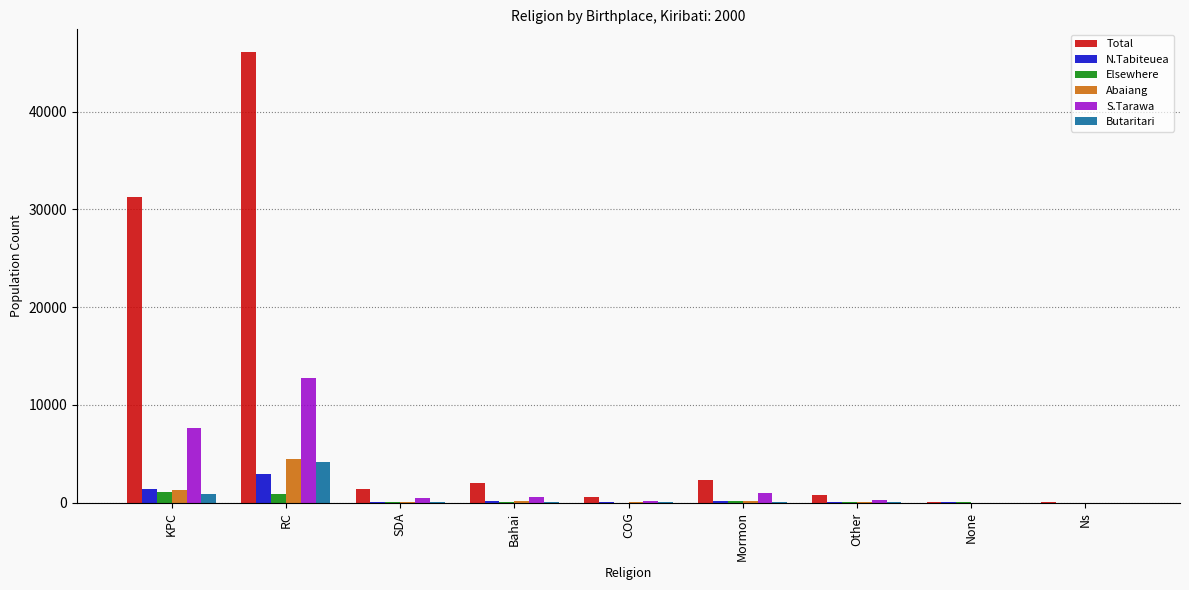

What value does the S.Tarawa series have at KPC, to the nearest 10?

7670